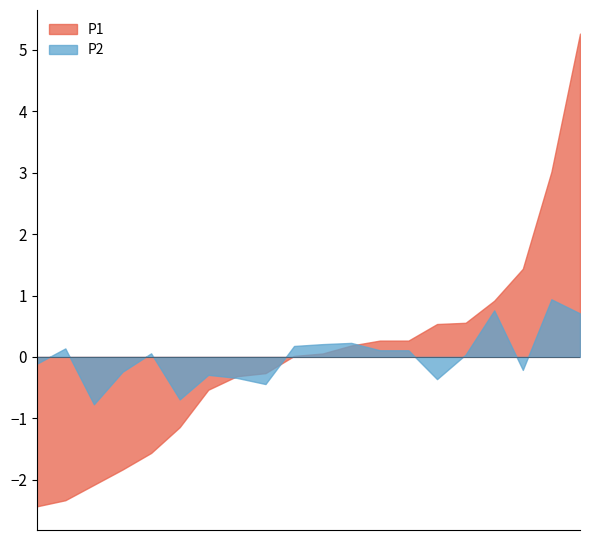

What is the greatest value displayed?

5.3